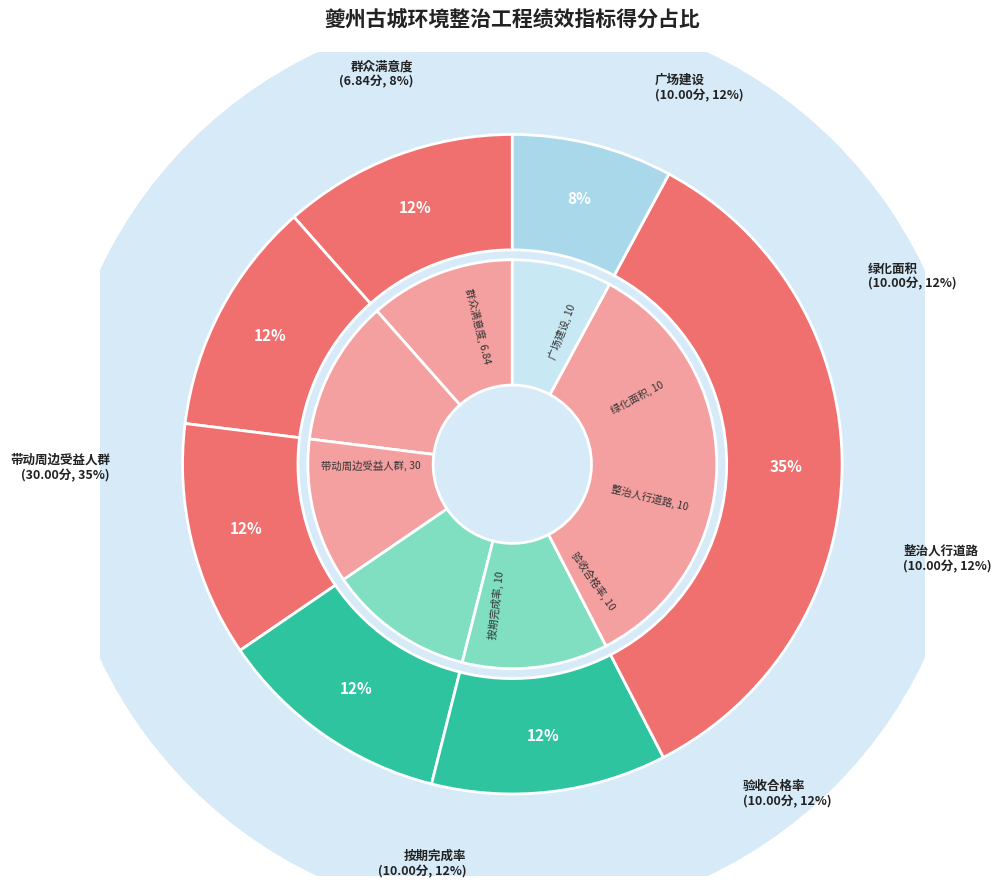

To the nearest percent, what is the combined percentage of 按期完成率 and 带动周边受益人群?

46%